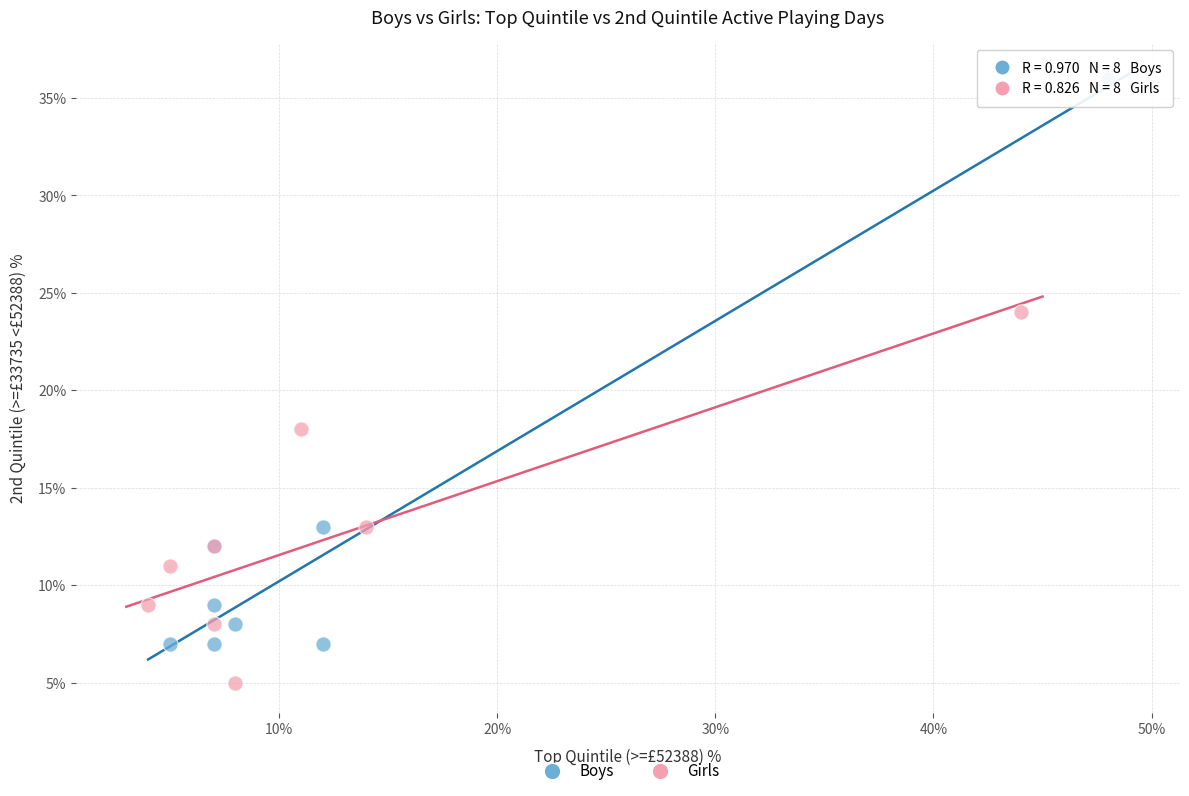

Which series has the widest spread of Y values?

Boys